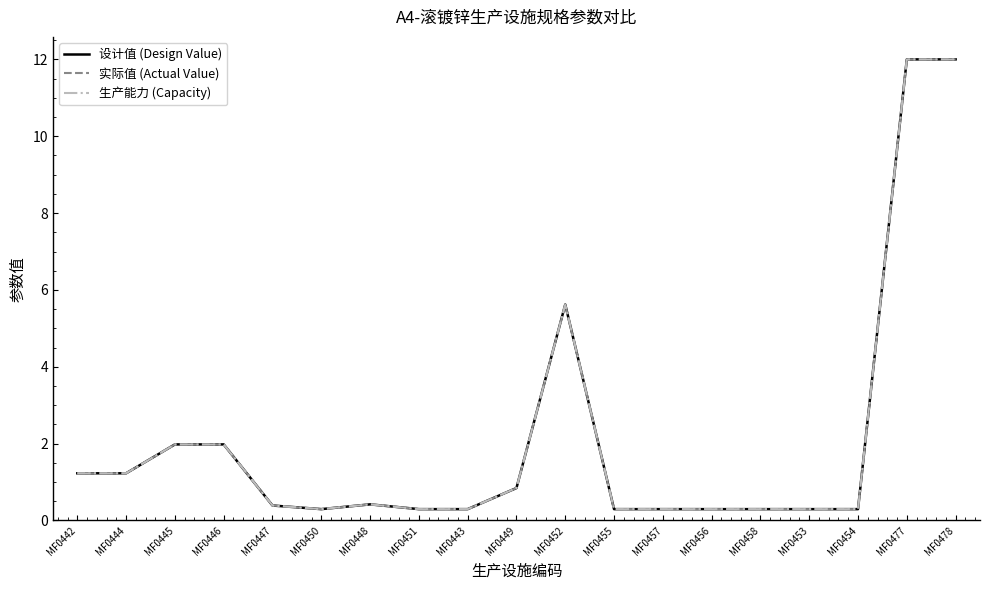

True or false: 设计值 (Design Value) has more than 2 points higher than both neighbors.

False